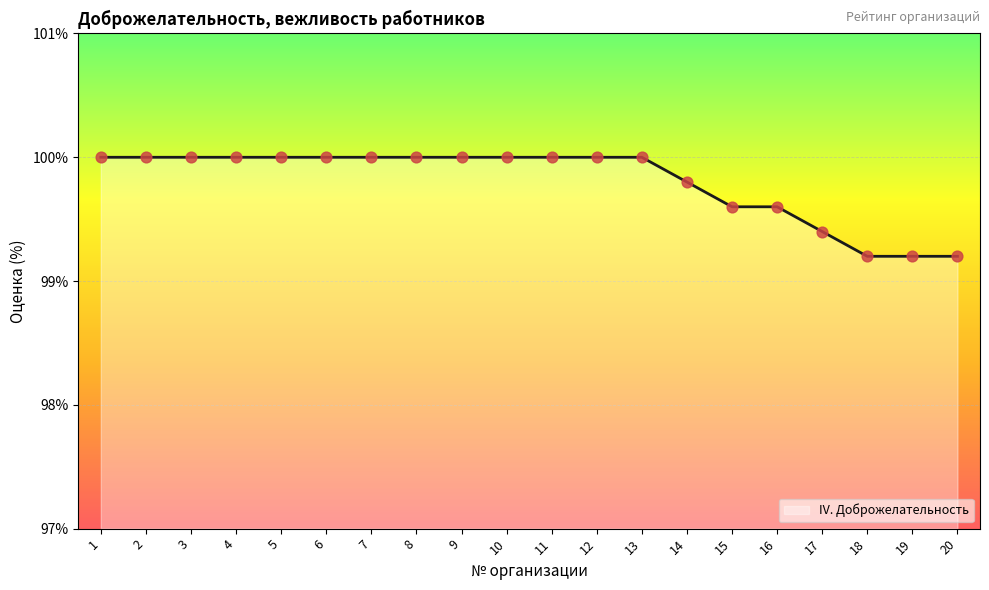

What is the change in value from 6 to 16?

-0.4